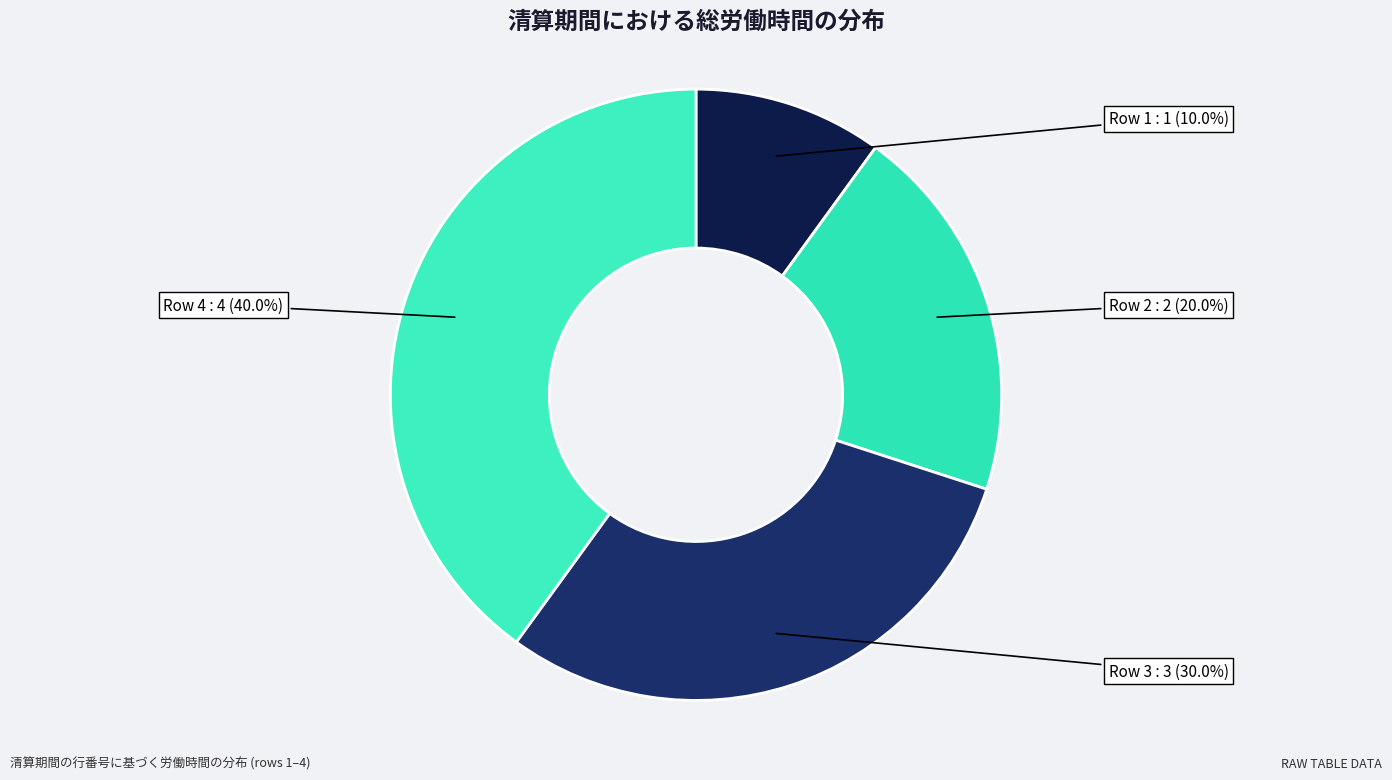

What is the largest slice in the pie chart?

Row 4